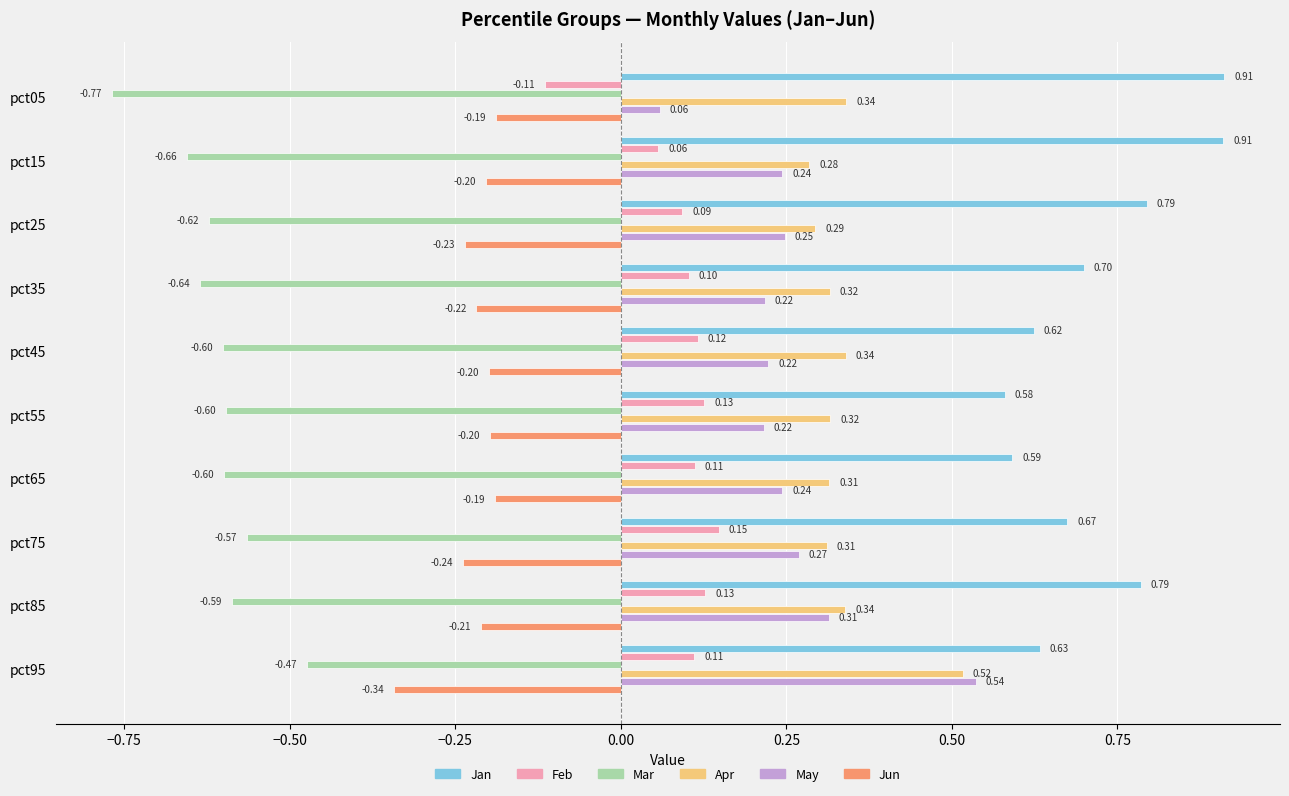

How many distinct data groups are displayed?

6